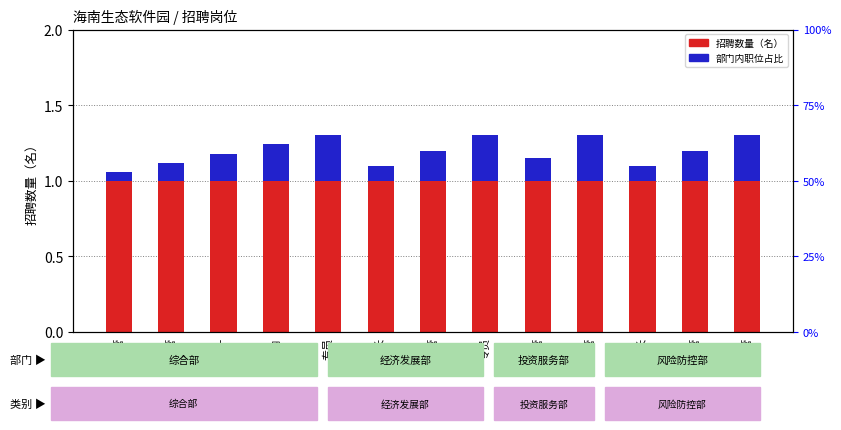

Between 主管 and 主管, which is larger?

主管